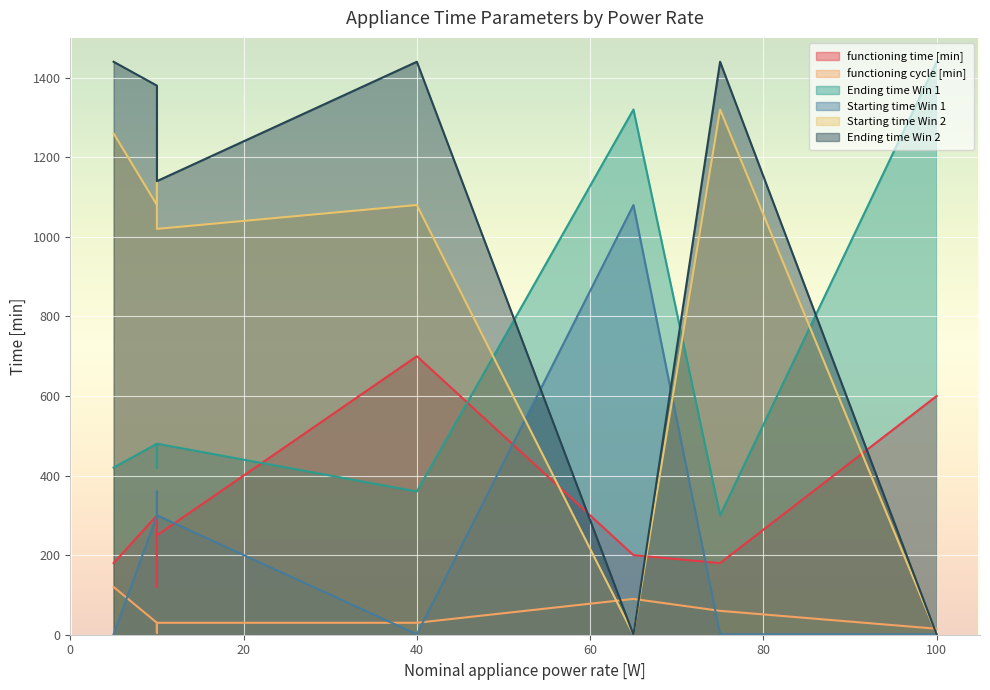

What is the sum of all Ending time Win 1 values?

5220